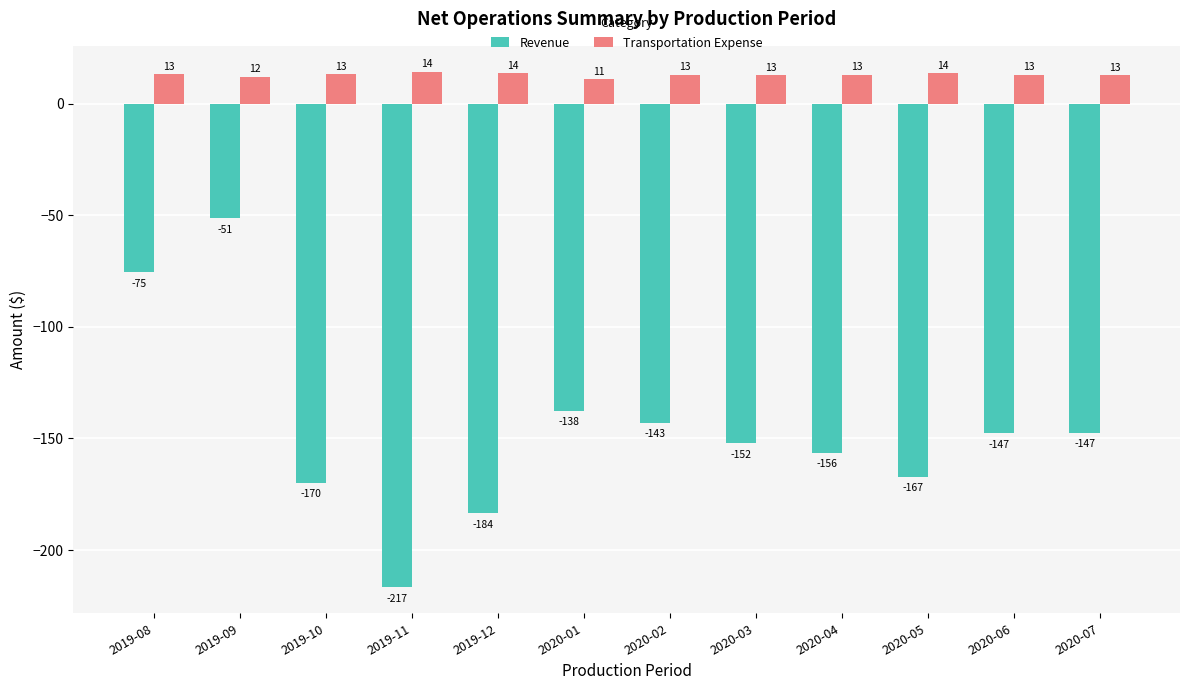

Which category has the lowest value in the Revenue series?

2019-11